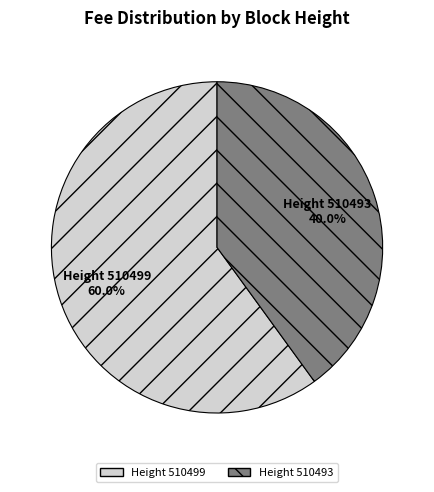

Is there any slice that represents more than half of the pie?

Yes